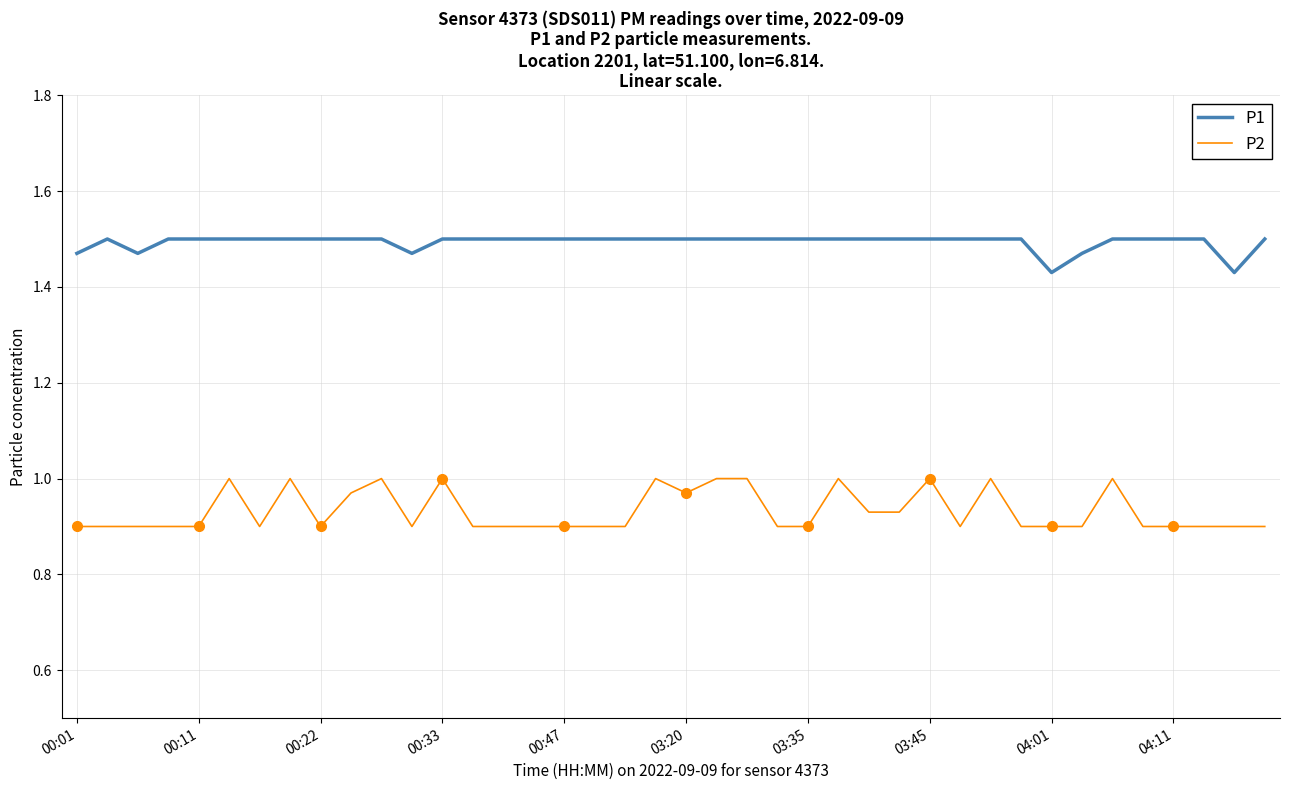

True or false: P1 and P2 intersect in this chart.

False